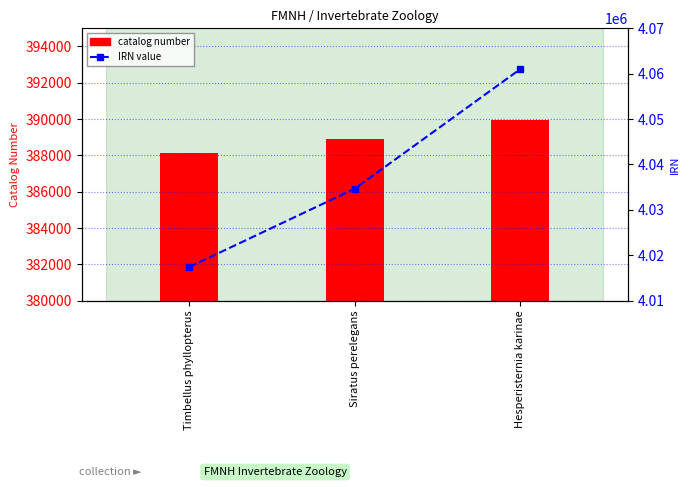

True or false: catalog number has a value of 118306 at Hesperisternia karinae.

False